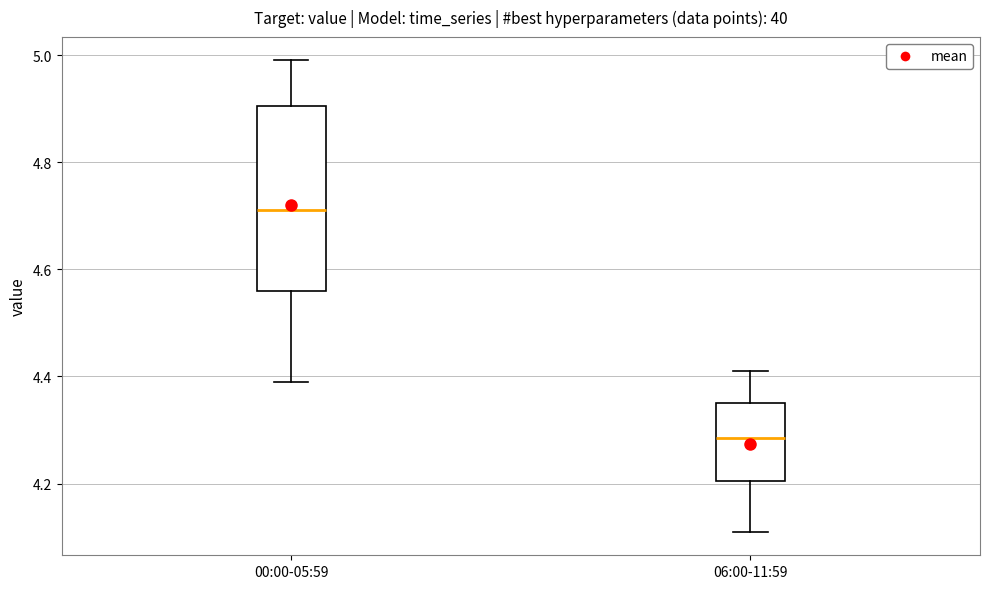

Where does the upper whisker of the box for 00:00-05:59 end on the y-axis? The values are not printed on the chart, so give them approximately, as read against the axis.

5.00